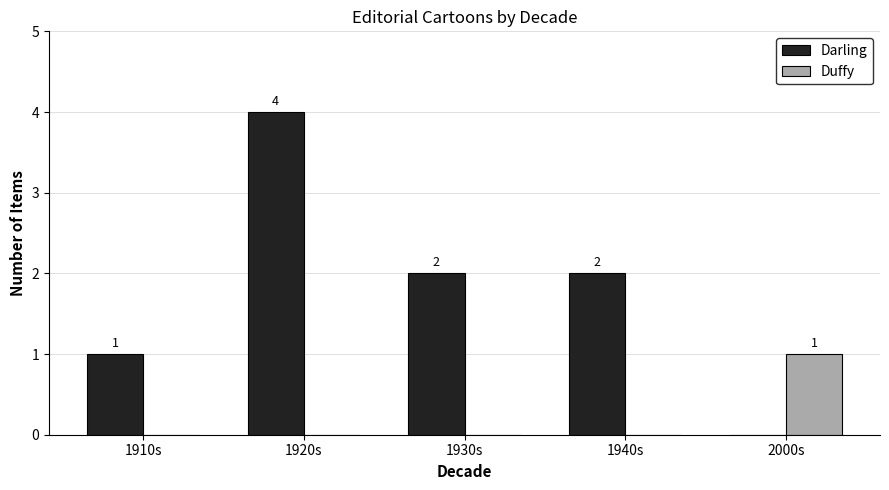

What is the sum of all Darling values?

9